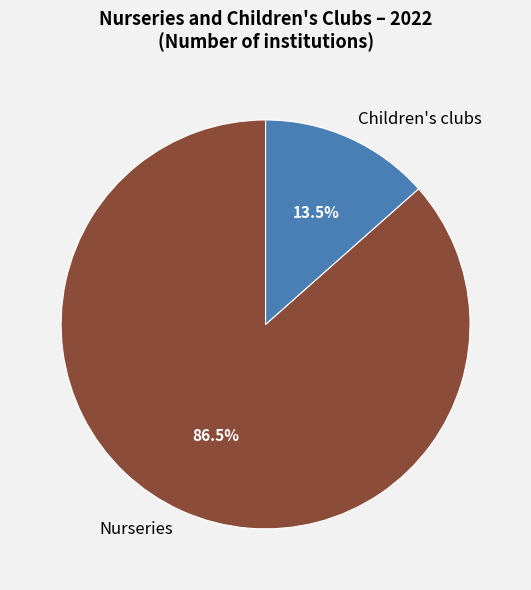

How many segments does this pie chart have?

2